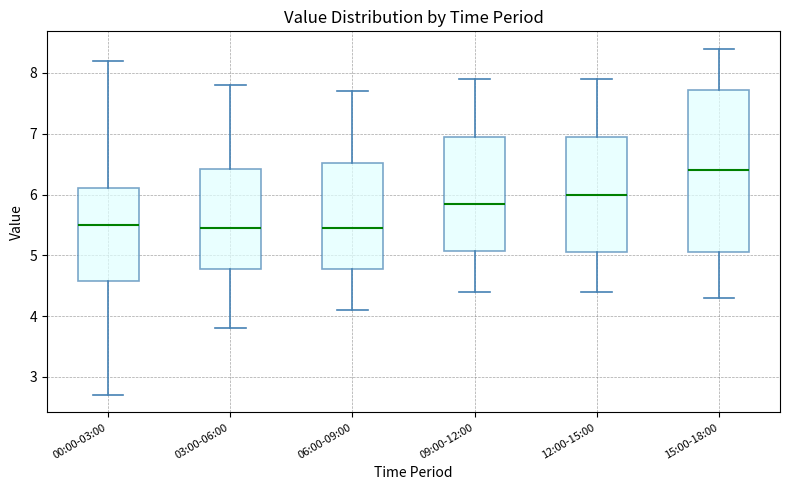

Which box has the highest median line?

15:00-18:00